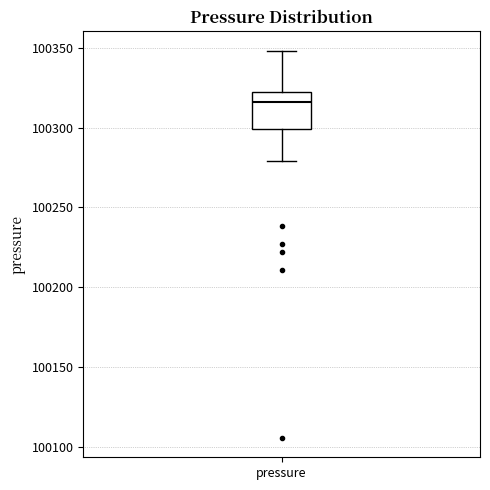

Transcribe this box plot: give where the median line is, the range the box spans, and where the two whiskers end, as read against the y-axis. The values are not printed on the chart, so give them approximately, as read against the axis.

median 100315, box 100300 to 100320, whiskers 100280 to 100350